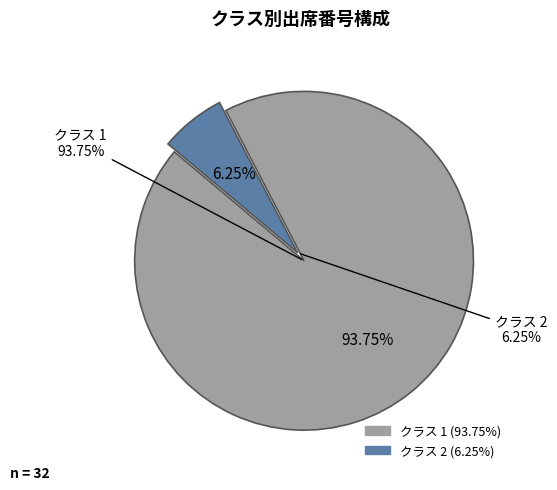

How many slices are in this pie chart?

2